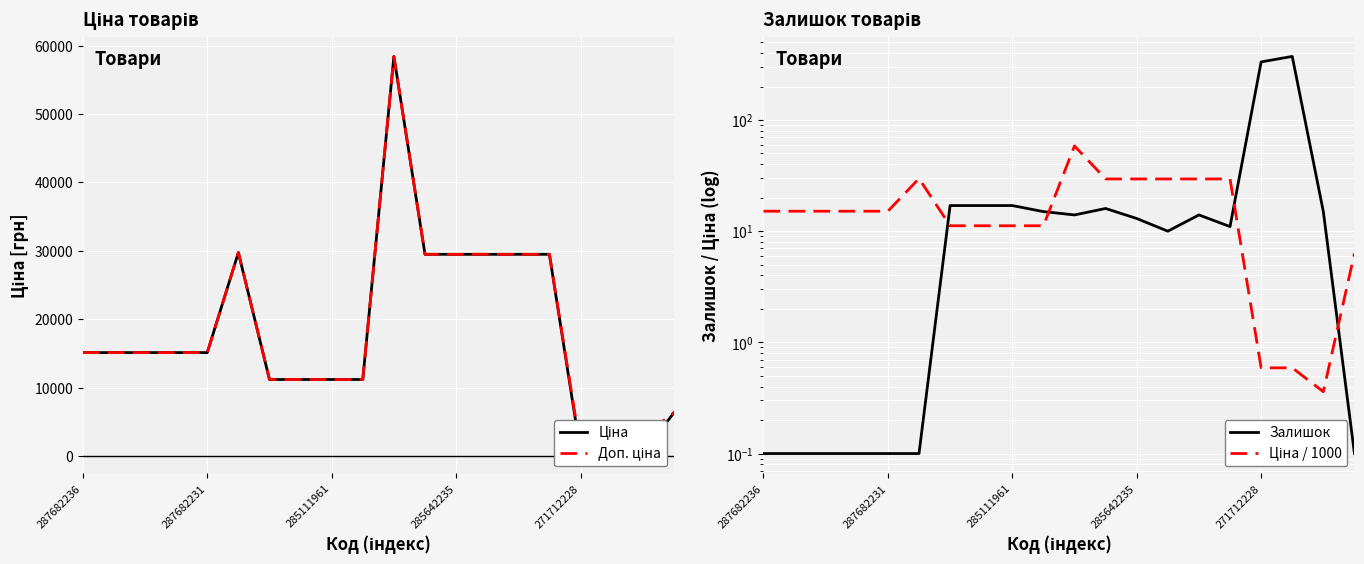

At how many categories does at least one series exceed 31735?

1